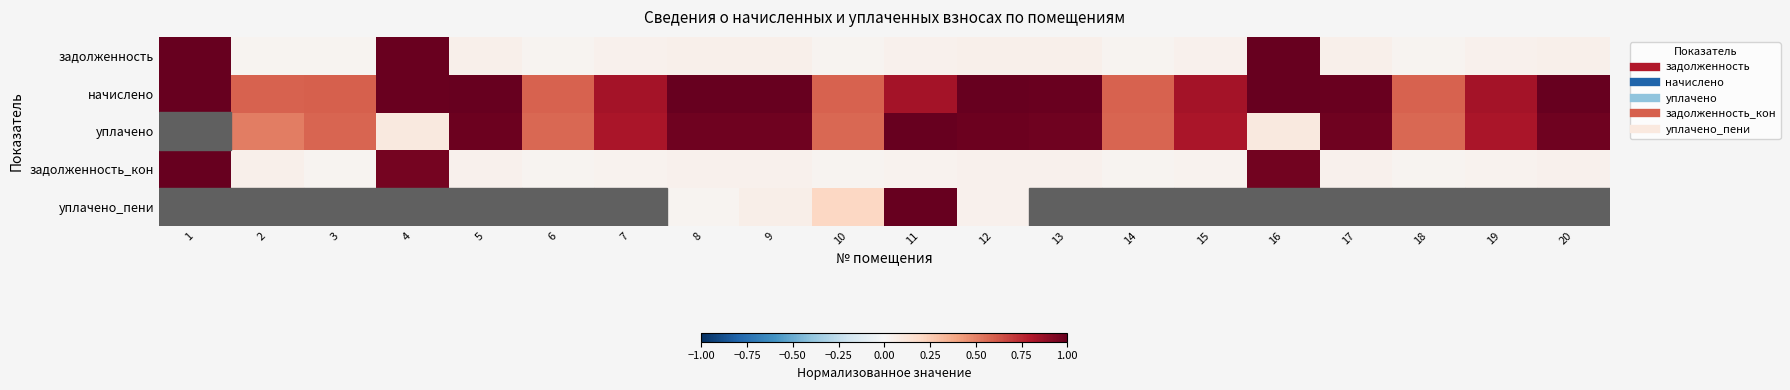

At which category is the sum across all series the highest?

16